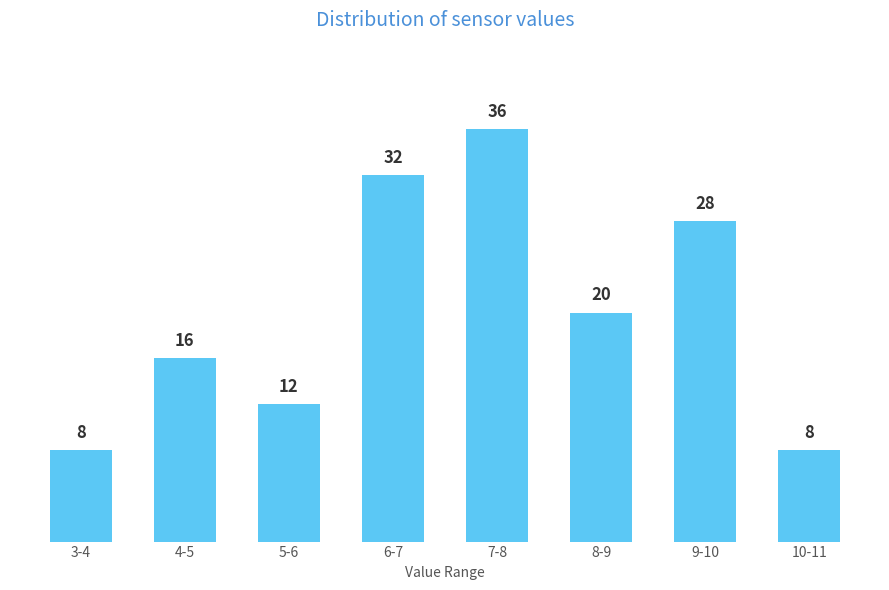

Reading left to right, list all the values displayed in this chart.

3-4=8	4-5=16	5-6=12	6-7=32	7-8=36	8-9=20	9-10=28	10-11=8